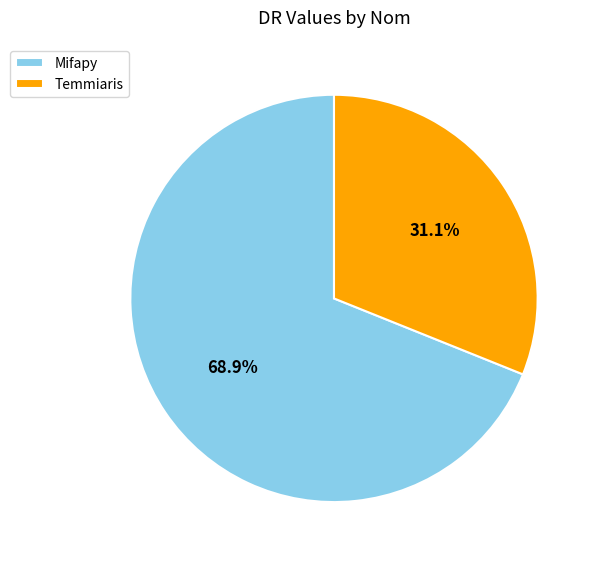

To the nearest percent, what is the difference between the largest and smallest slice percentages?

38%